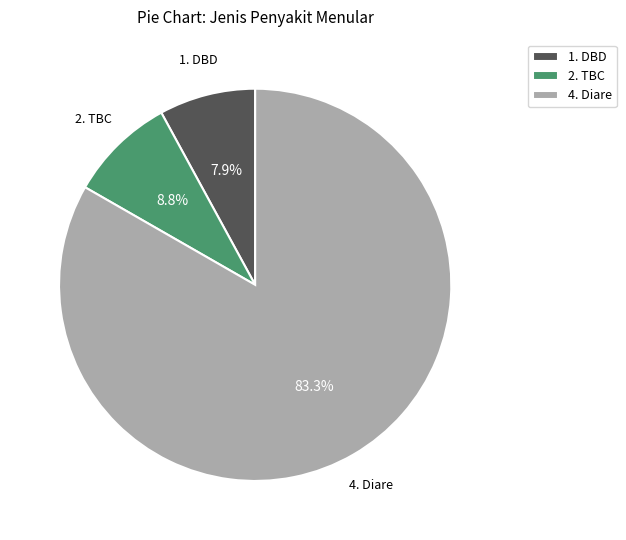

To the nearest percent, what is the difference between the largest and smallest slice percentages?

75%